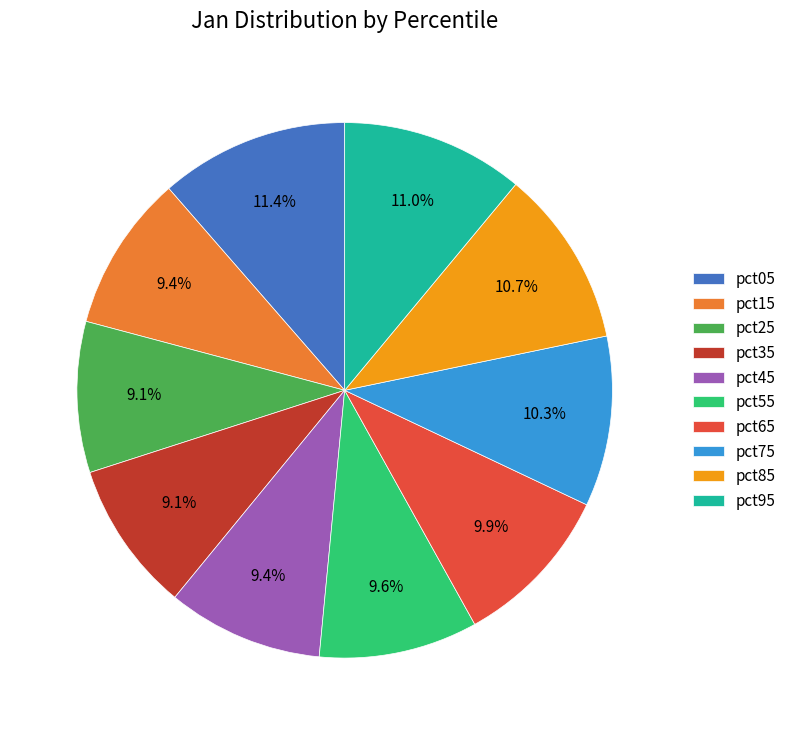

Does any single category account for the majority?

No